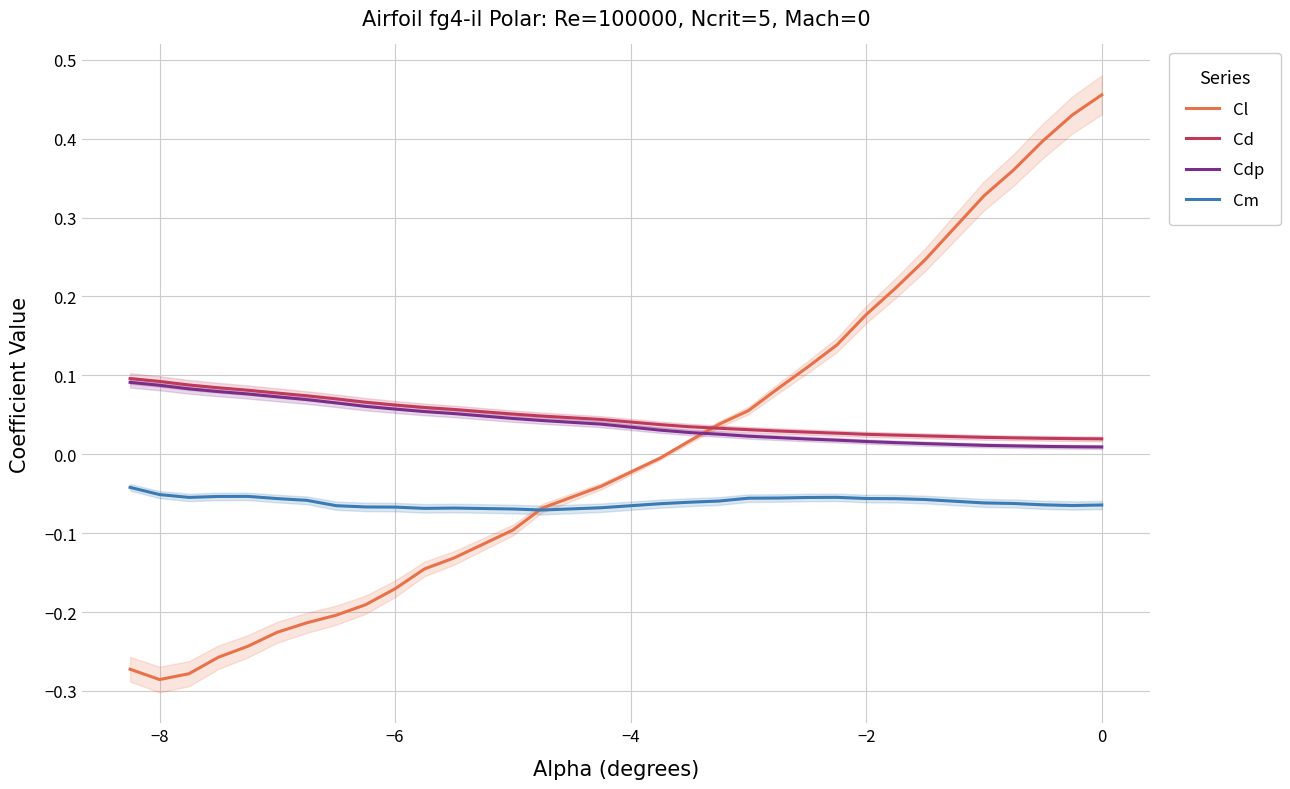

True or false: Cdp and Cm intersect in this chart.

False